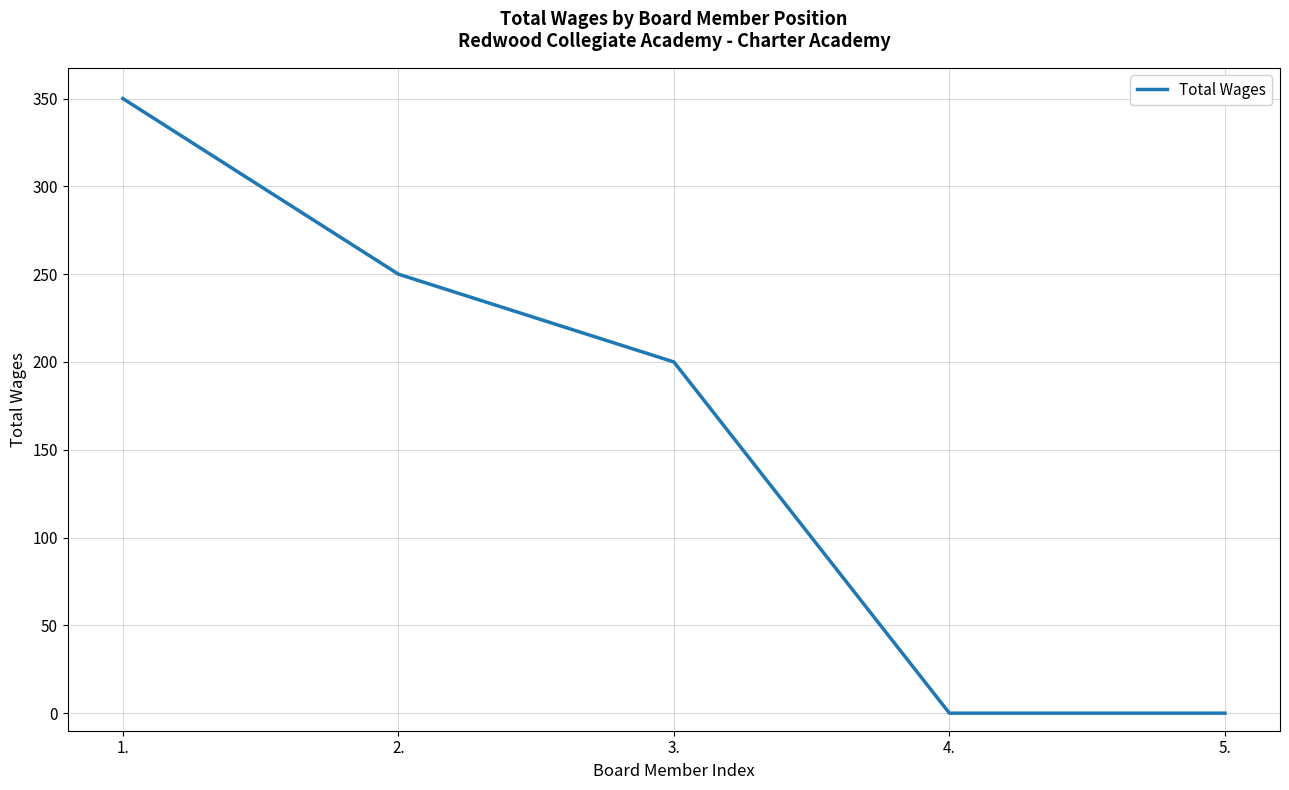

Reading left to right, what are all the values shown in this chart?

350	250	200	0	0